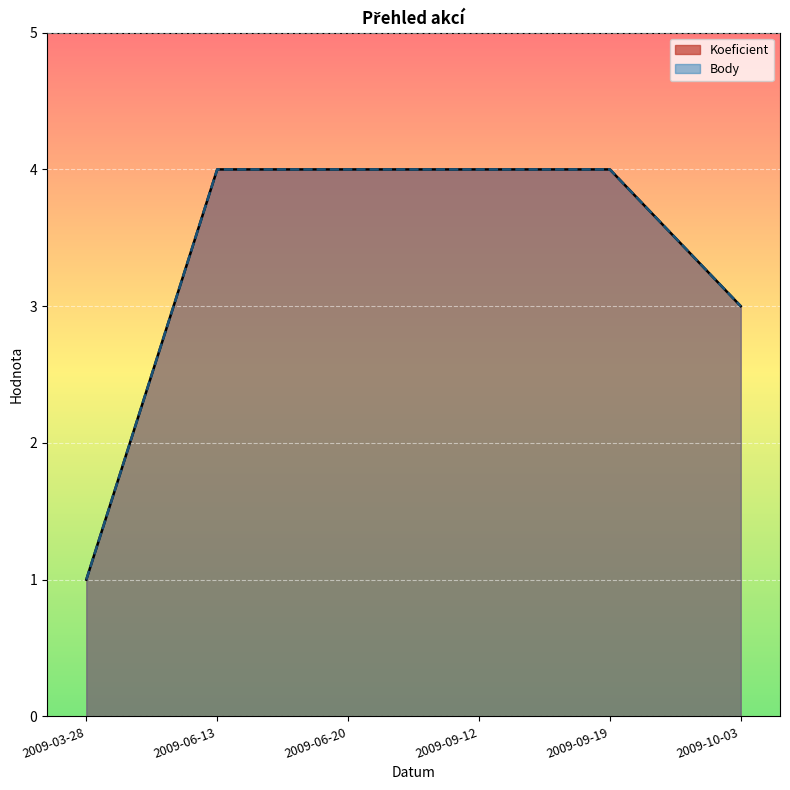

True or false: Koeficient and Body intersect in this chart.

False